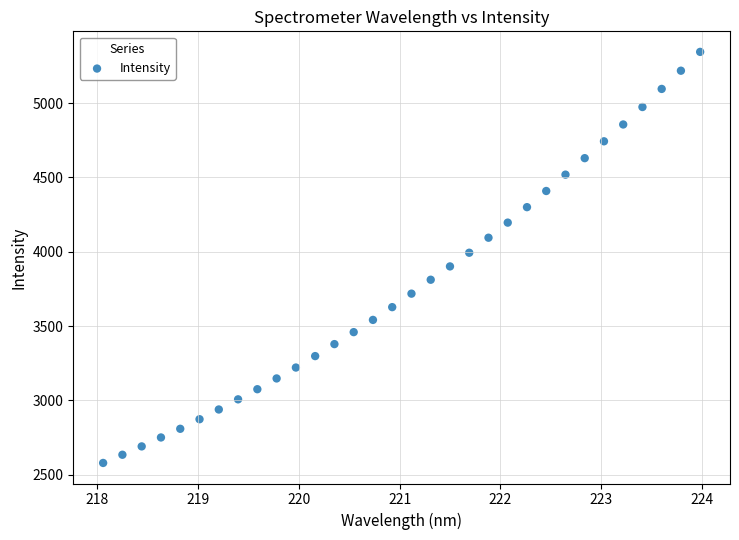

What is the range of Y values (max minus min)?

2764.8